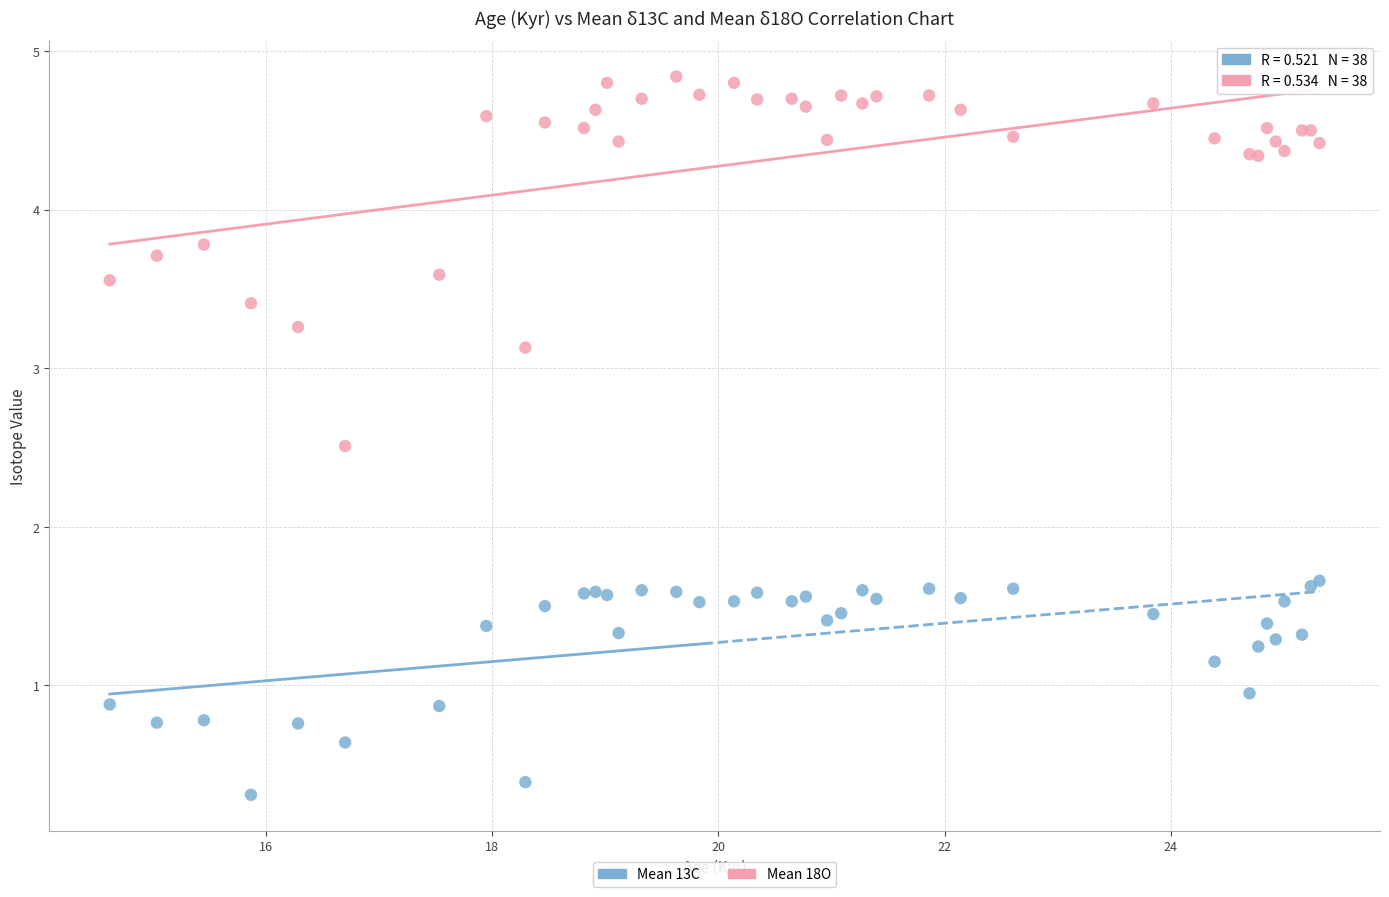

Which series reaches the minimum Y coordinate?

Mean 13C